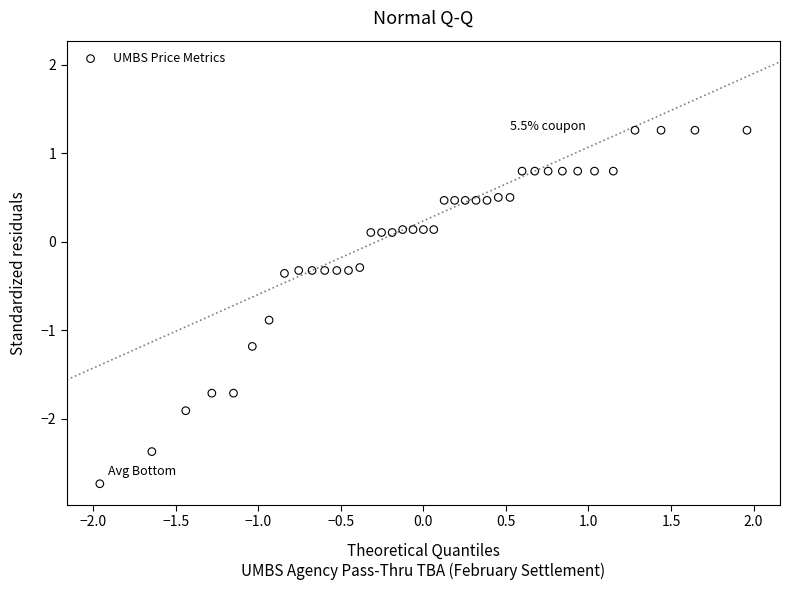

What is the range of Y values (max minus min)?

4.0